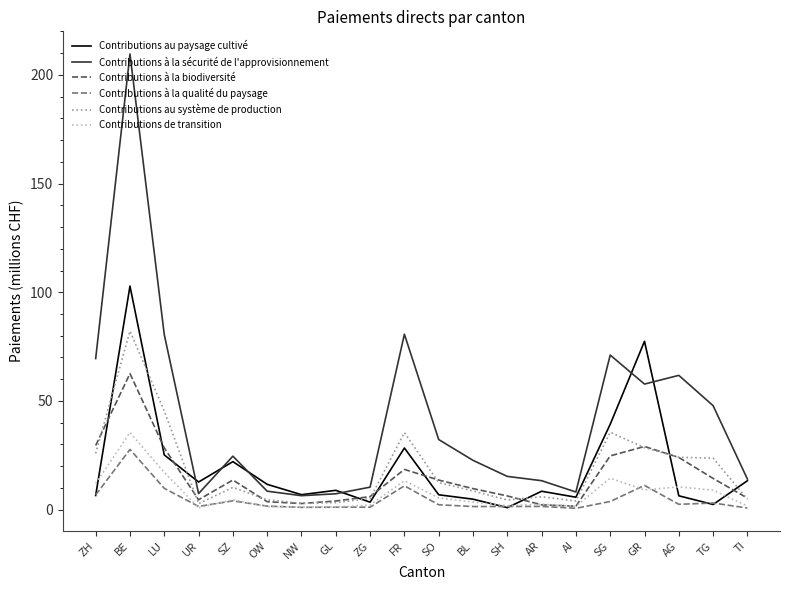

At how many categories does at least one series exceed 95?

1